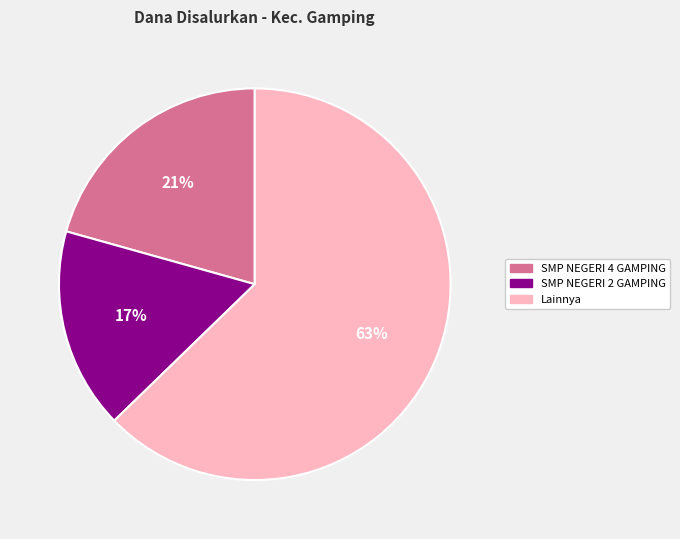

Does any single category account for the majority?

Yes